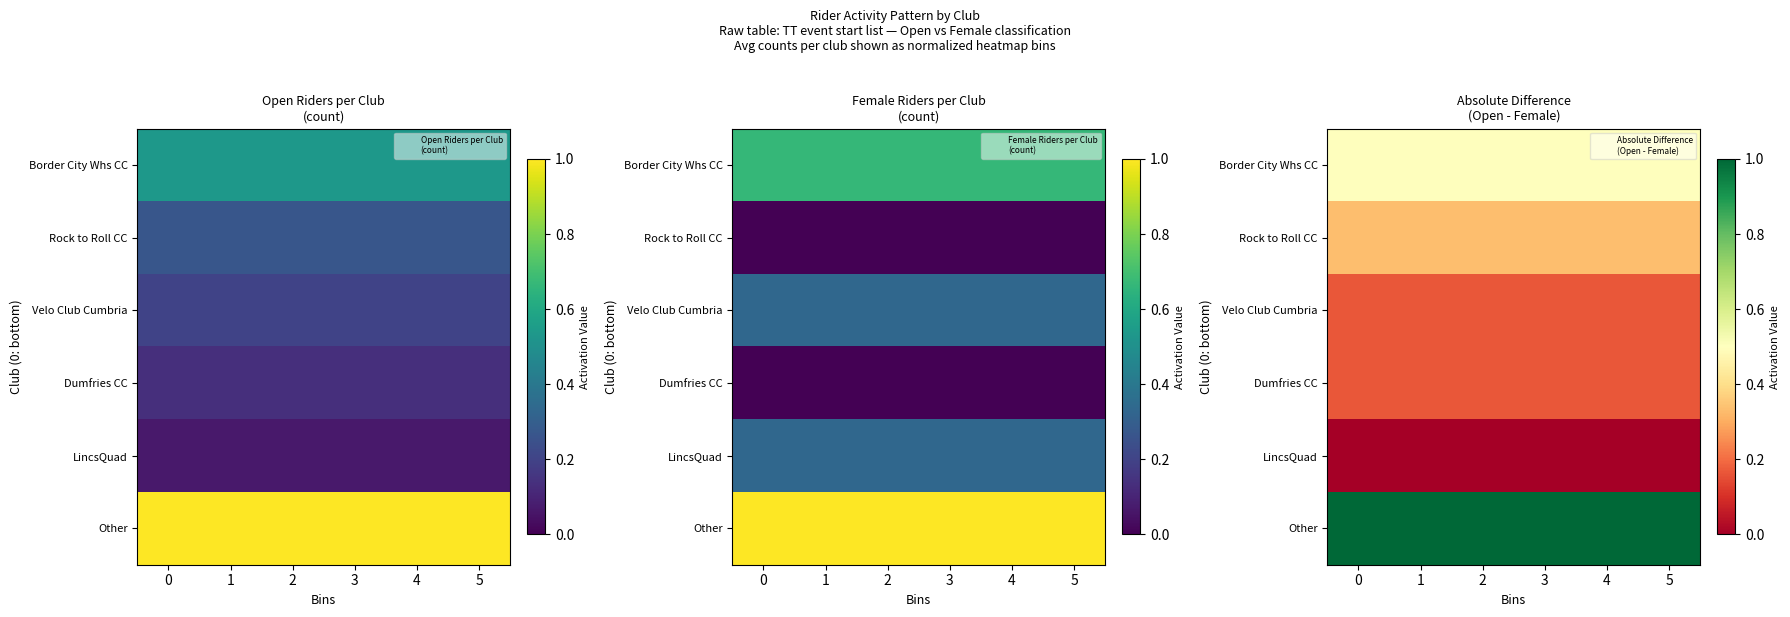

The value of Rock to Roll CC at 2 is 0.5. True or false?

False